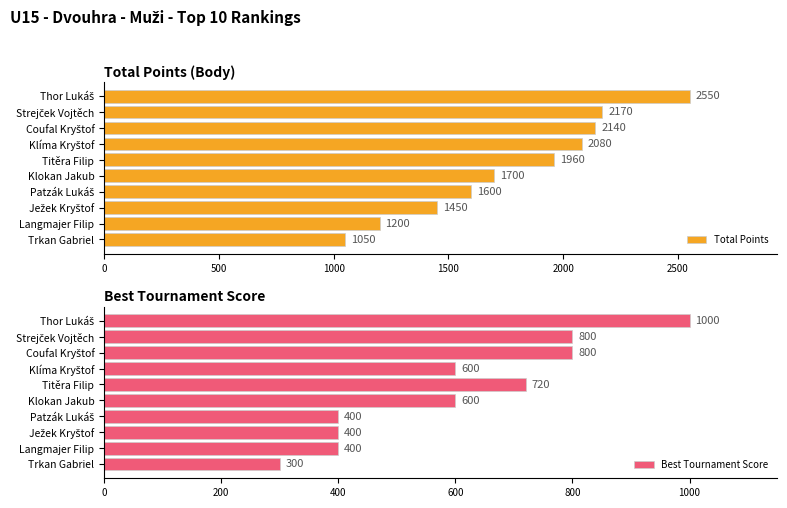

What is the difference between the second highest and minimum values in the Total Points series?

1120